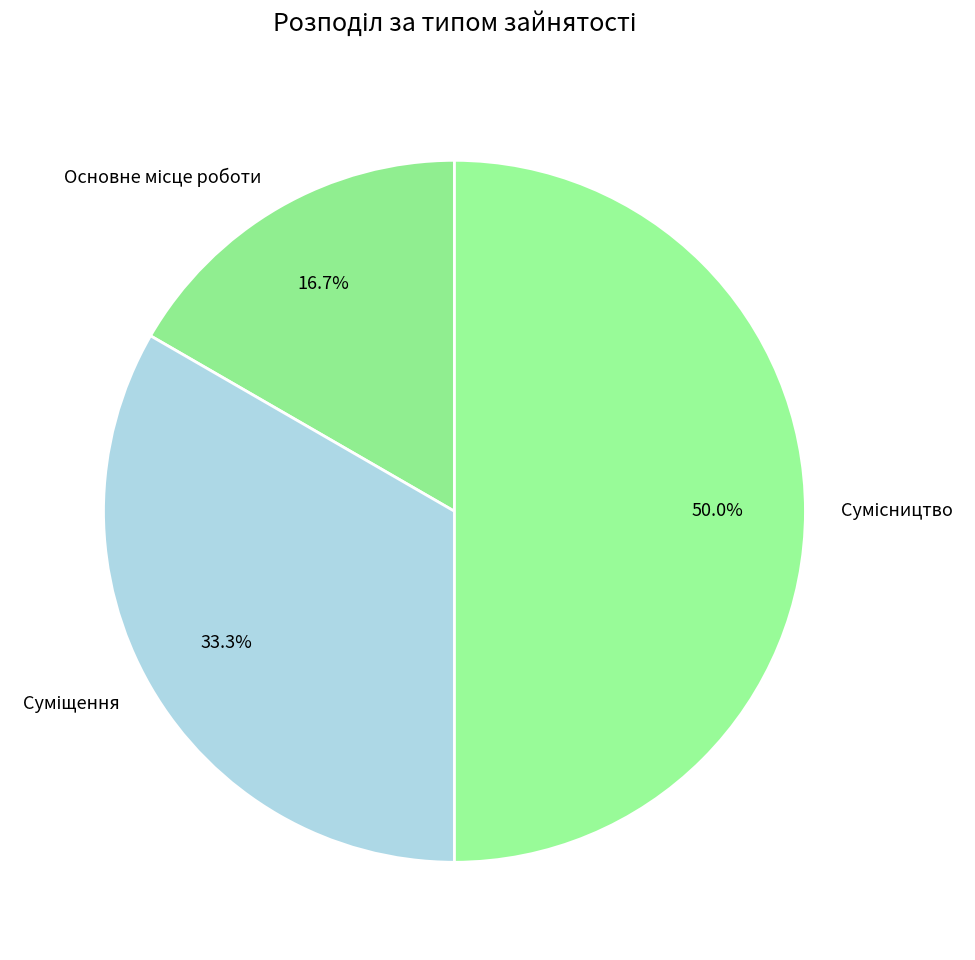

To the nearest percent, what percentage of the pie is Сумісництво?

50%